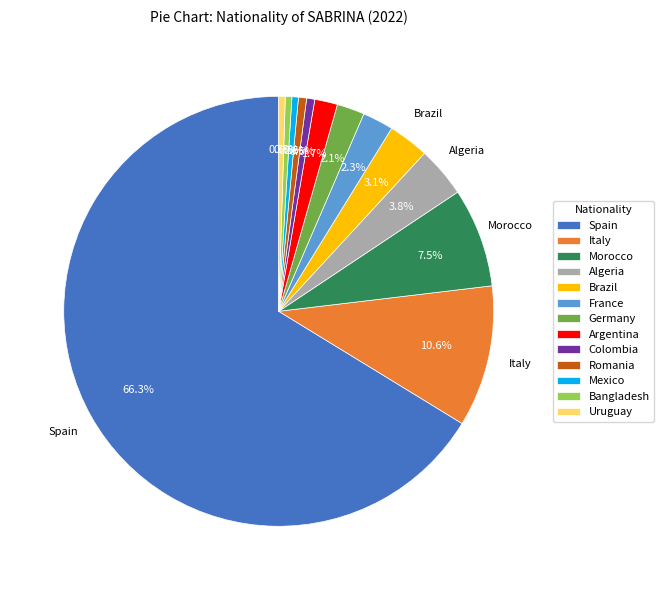

Which slice is the largest?

Spain